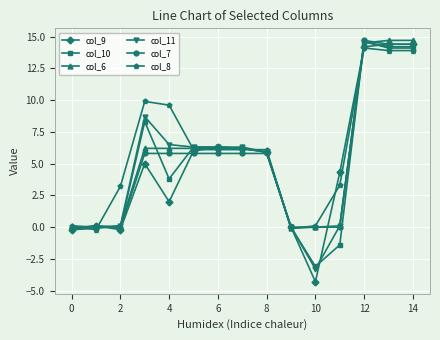

Does the chart have visible grid lines?

Yes